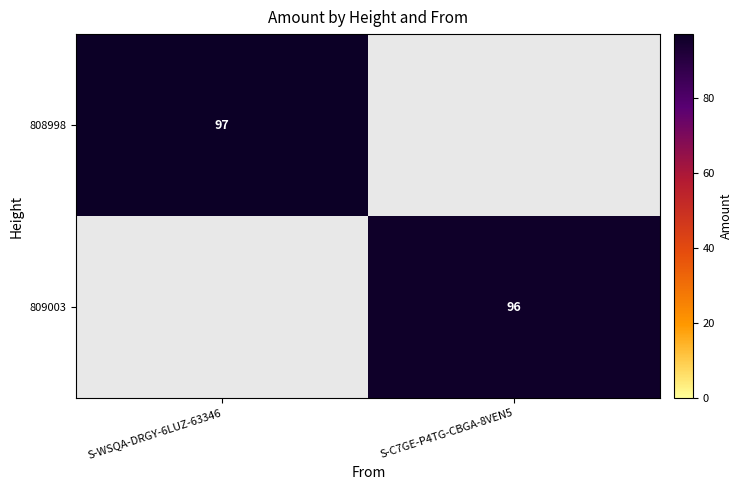

How many series are shown in this chart?

2